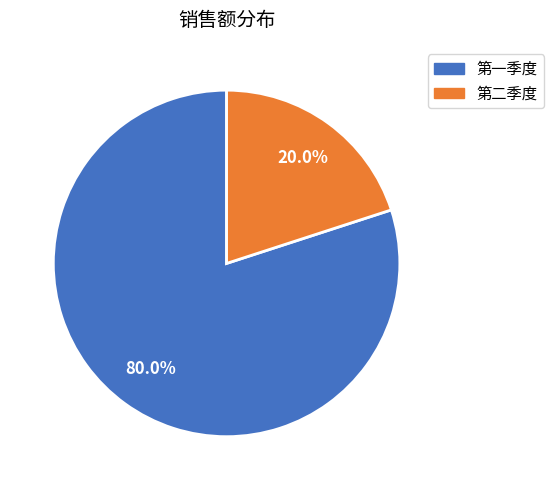

To the nearest percent, what is the difference between the largest and smallest slice percentages?

60%